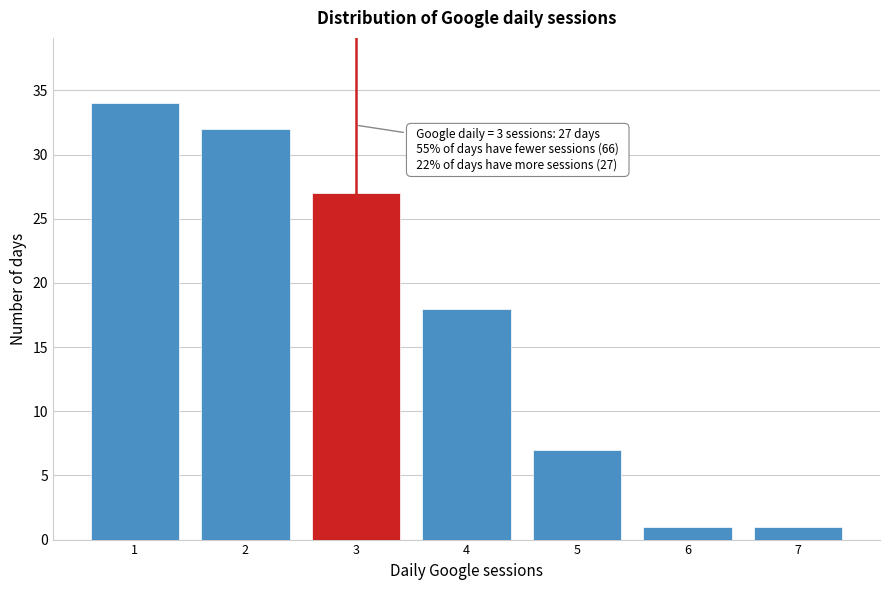

Over which range of the x-axis is the bar tallest?

0.5 to 1.5